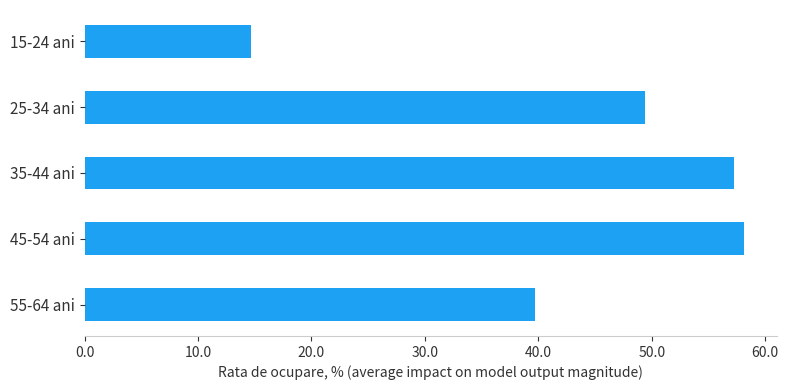

Where is the data nearest to the value 36?

55-64 ani